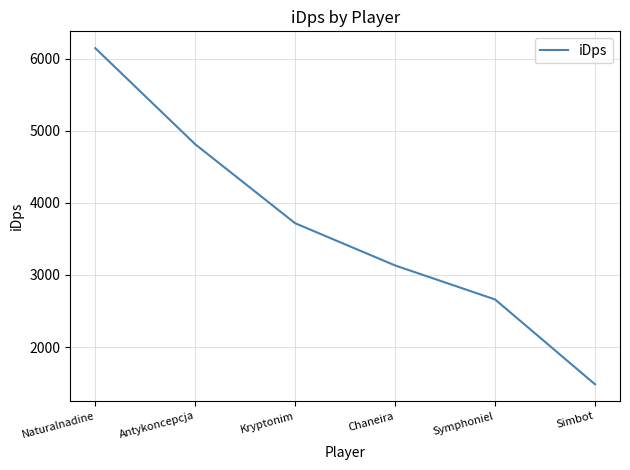

Where is the data nearest to the value 3814?

Kryptonim